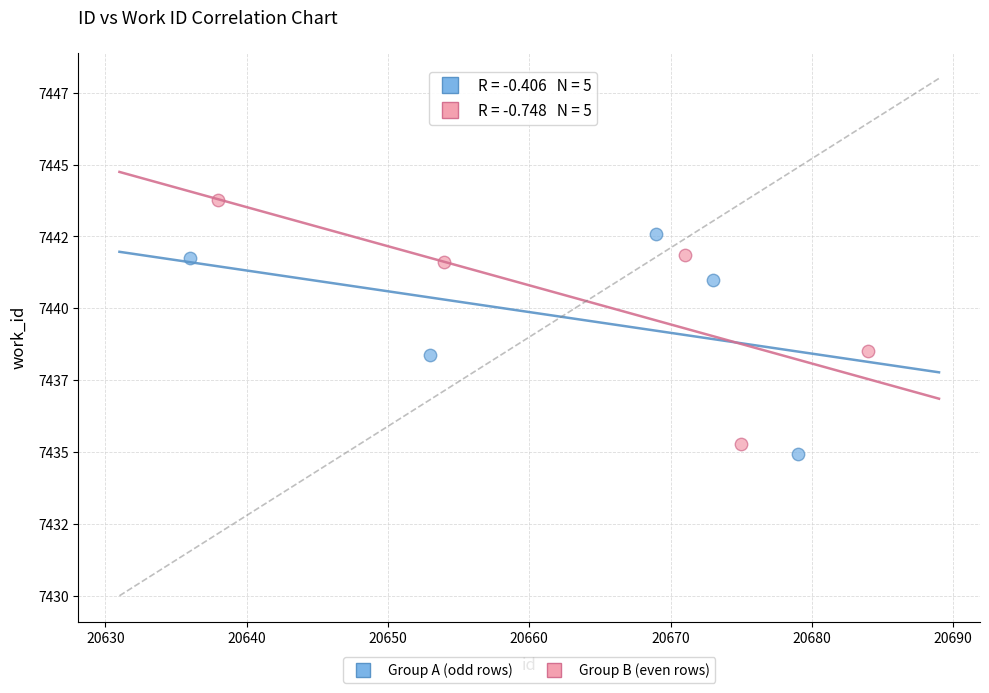

Which series reaches the maximum Y coordinate?

Group B (even rows)